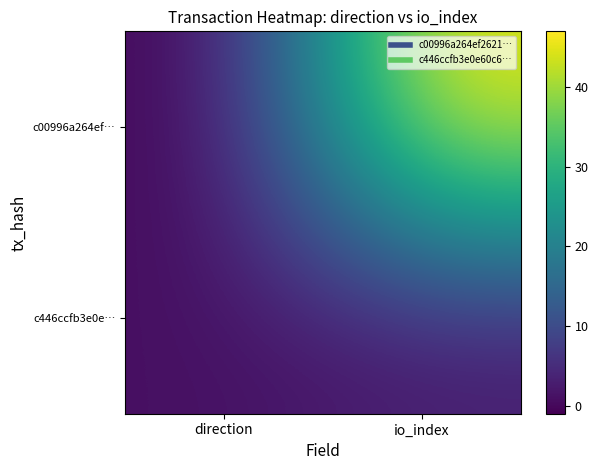

Reading left to right, what are all the values shown in this chart?

c00996a264ef…: direction=-1	io_index=47
c446ccfb3e0e…: direction=1	io_index=2